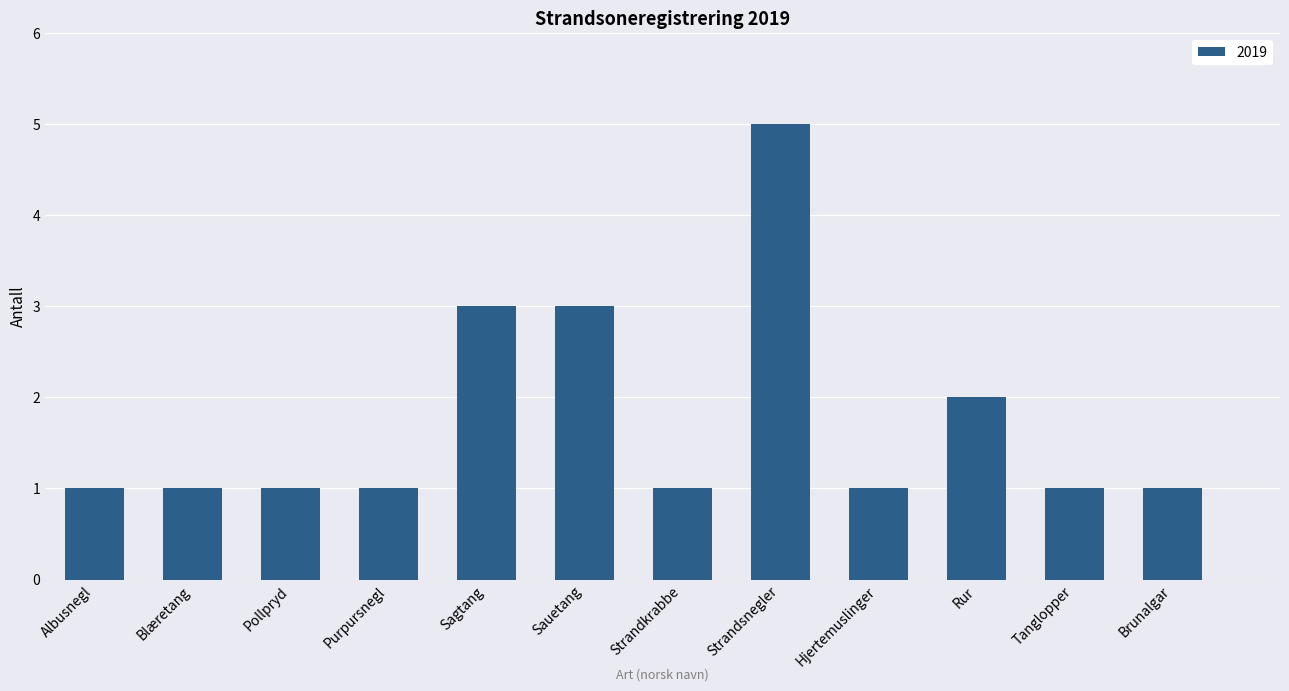

What is the value of the 9th bar from the left?

1